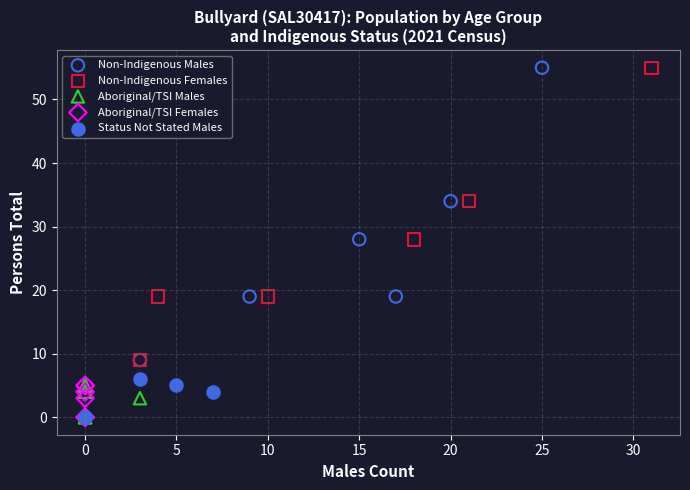

What are all the series names shown in the legend?

Non-Indigenous Males, Non-Indigenous Females, Aboriginal/TSI Males, Aboriginal/TSI Females, Status Not Stated Males